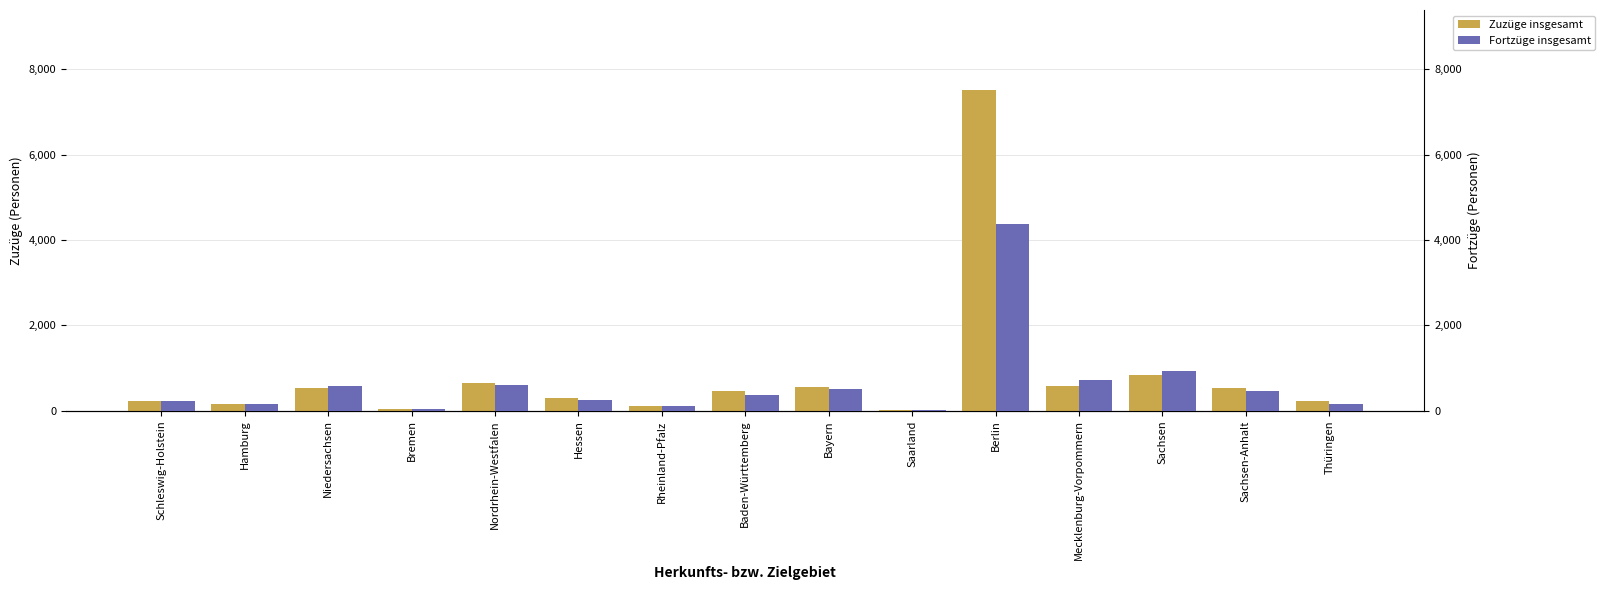

At how many categories does at least one series exceed 2429?

1